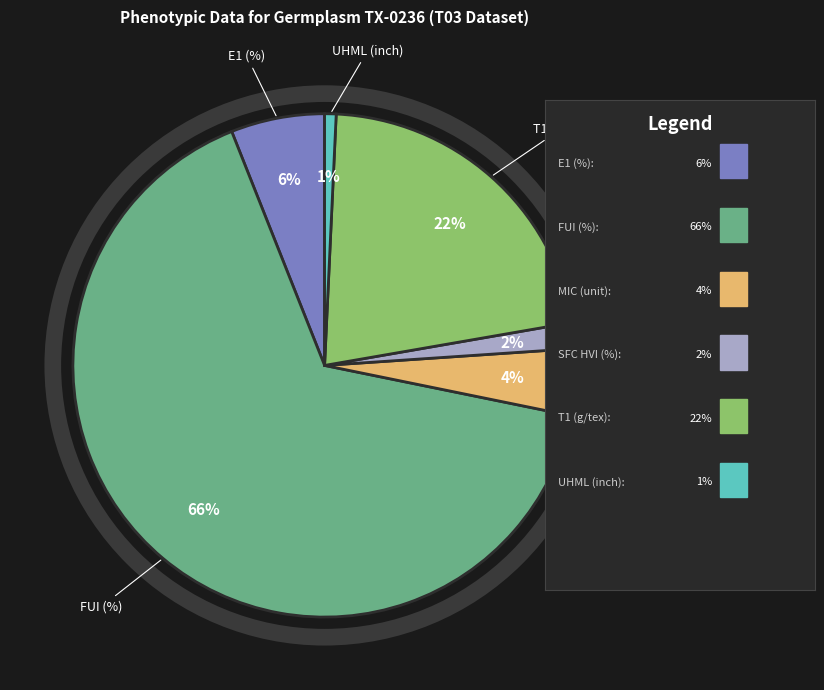

Rank the categories by value from highest to lowest.

FUI (%), T1 (g/tex), E1 (%), MIC (unit), SFC HVI (%), UHML (inch)